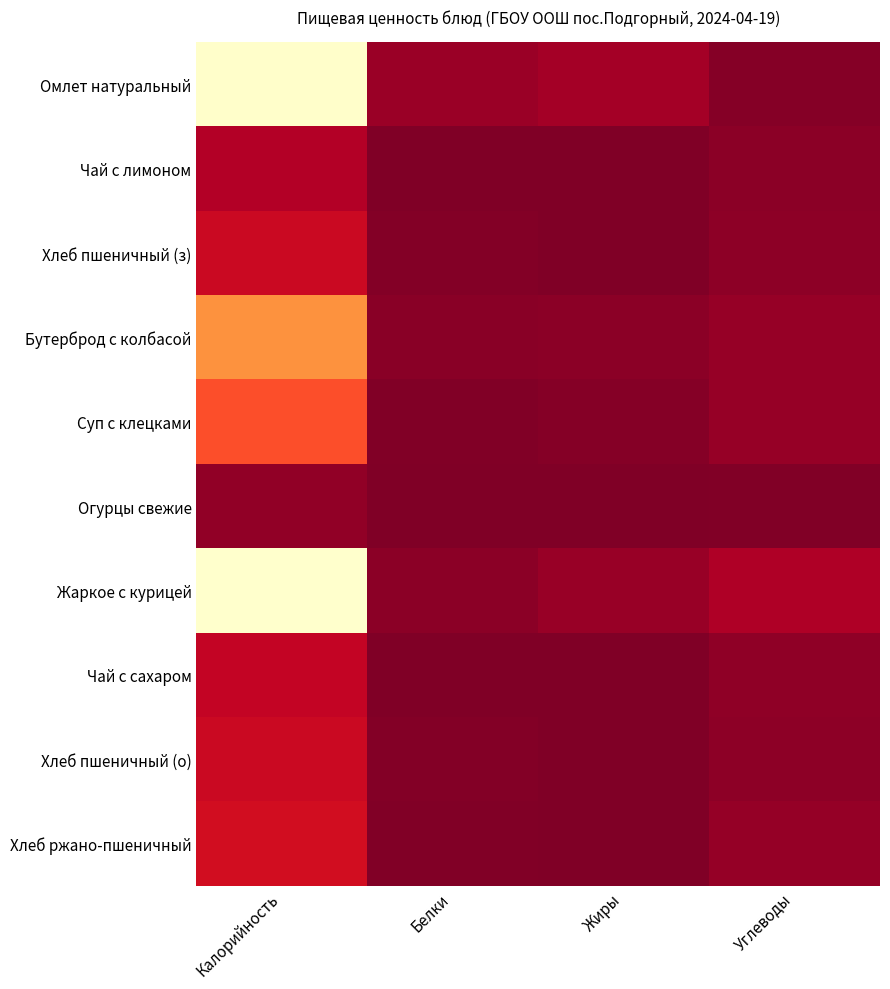

Between Жиры and Белки, which is larger?

Жиры